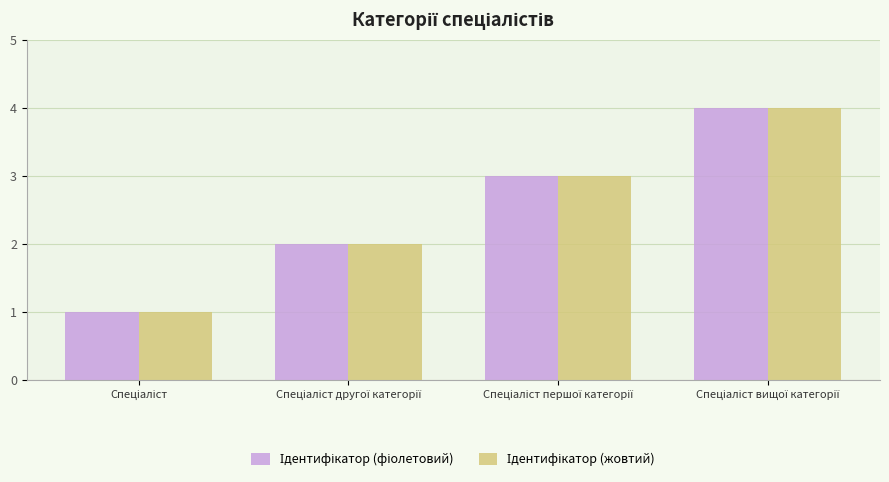

Which series has the largest total across all categories?

Ідентифікатор (фіолетовий)